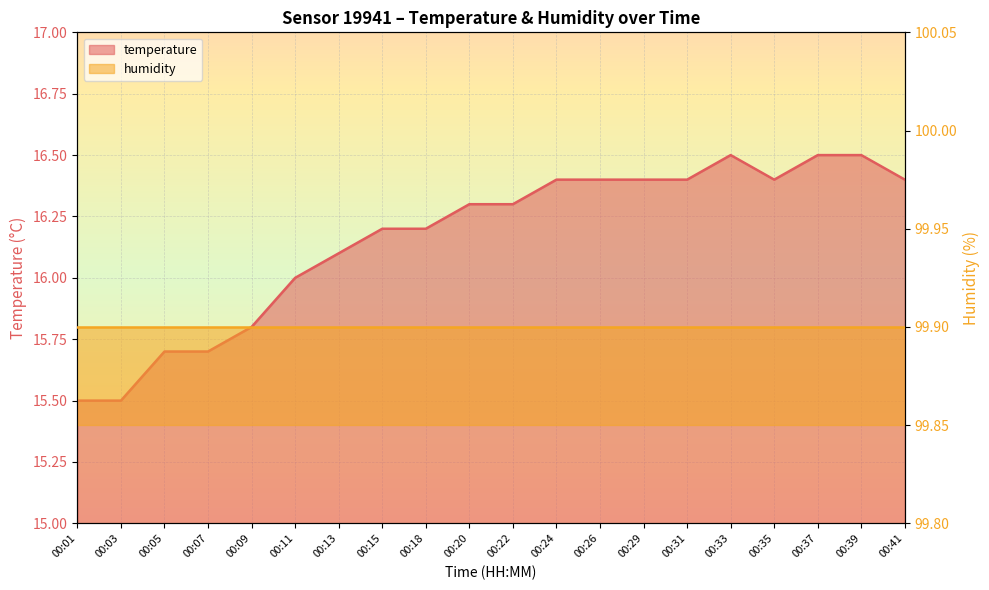

List the labels in order of value, smallest first.

00:01, 00:03, 00:05, 00:07, 00:09, 00:11, 00:13, 00:15, 00:18, 00:20, 00:22, 00:24, 00:26, 00:29, 00:31, 00:35, 00:41, 00:33, 00:37, 00:39